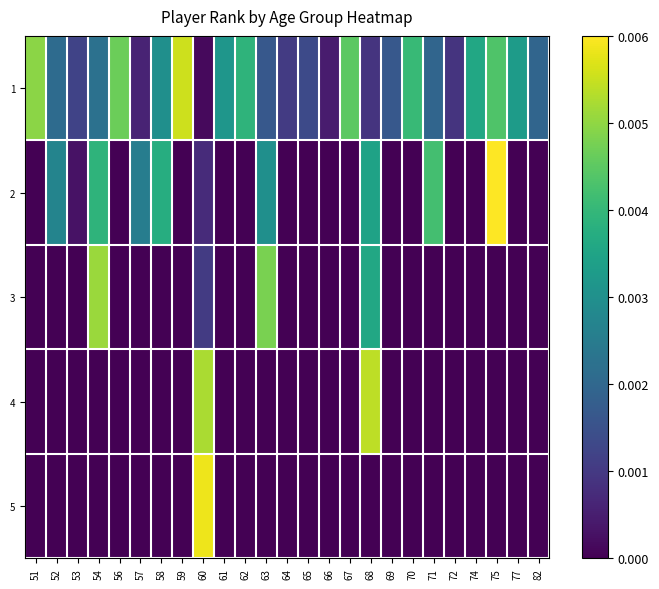

Reading left to right, extract all data points from this chart.

1: 51=0.0	52=0.0	53=0.0	54=0.0	56=0.0	57=0.0	58=0.0	59=0.0	60=0.0	61=0.0	62=0.0	63=0.0	64=0.0	65=0.0	66=0.0	67=0.0	68=0.0	69=0.0	70=0.0	71=0.0	72=0.0	74=0.0	75=0.0	77=0.0	82=0.0
2: 51=0.0	52=0.0	53=0.0	54=0.0	56=0.0	57=0.0	58=0.0	59=0.0	60=0.0	61=0.0	62=0.0	63=0.0	64=0.0	65=0.0	66=0.0	67=0.0	68=0.0	69=0.0	70=0.0	71=0.0	72=0.0	74=0.0	75=0.0	77=0.0	82=0.0
3: 51=0.0	52=0.0	53=0.0	54=0.0	56=0.0	57=0.0	58=0.0	59=0.0	60=0.0	61=0.0	62=0.0	63=0.0	64=0.0	65=0.0	66=0.0	67=0.0	68=0.0	69=0.0	70=0.0	71=0.0	72=0.0	74=0.0	75=0.0	77=0.0	82=0.0
4: 51=0.0	52=0.0	53=0.0	54=0.0	56=0.0	57=0.0	58=0.0	59=0.0	60=0.0	61=0.0	62=0.0	63=0.0	64=0.0	65=0.0	66=0.0	67=0.0	68=0.0	69=0.0	70=0.0	71=0.0	72=0.0	74=0.0	75=0.0	77=0.0	82=0.0
5: 51=0.0	52=0.0	53=0.0	54=0.0	56=0.0	57=0.0	58=0.0	59=0.0	60=0.0	61=0.0	62=0.0	63=0.0	64=0.0	65=0.0	66=0.0	67=0.0	68=0.0	69=0.0	70=0.0	71=0.0	72=0.0	74=0.0	75=0.0	77=0.0	82=0.0